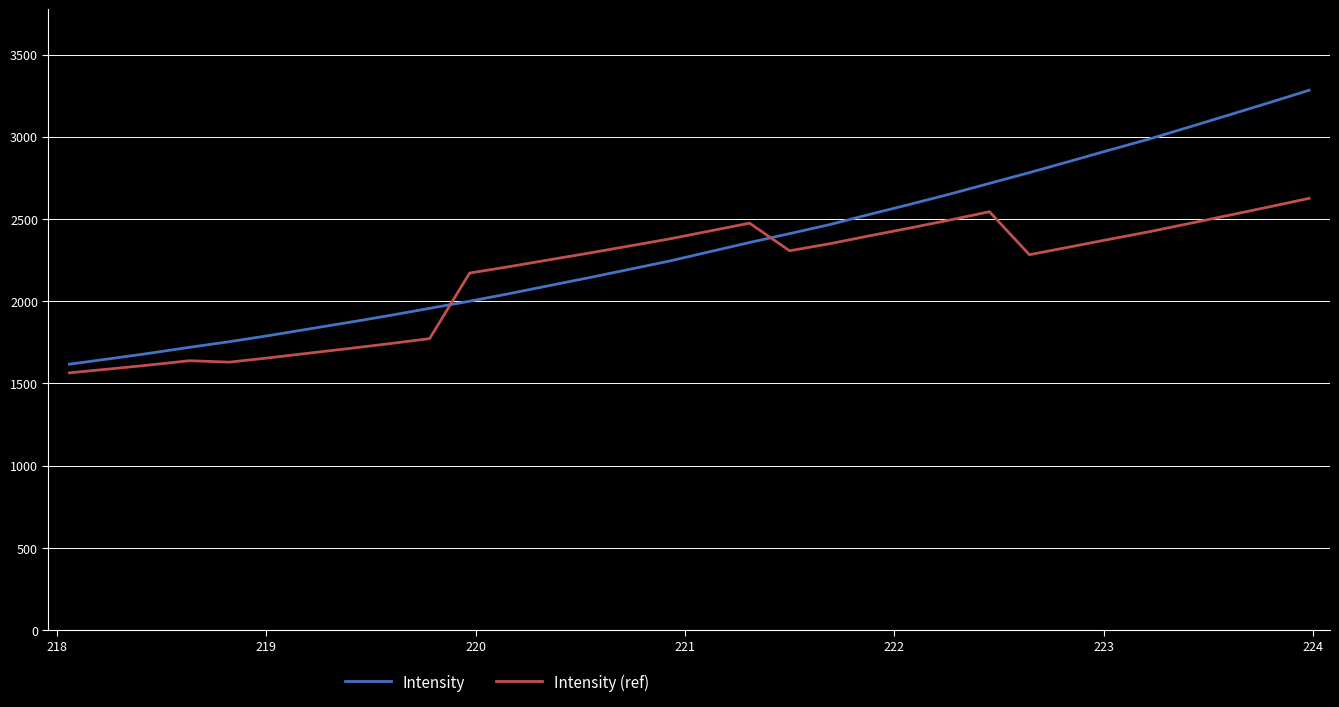

What is the sum of all Intensity (ref) values?

69285.2